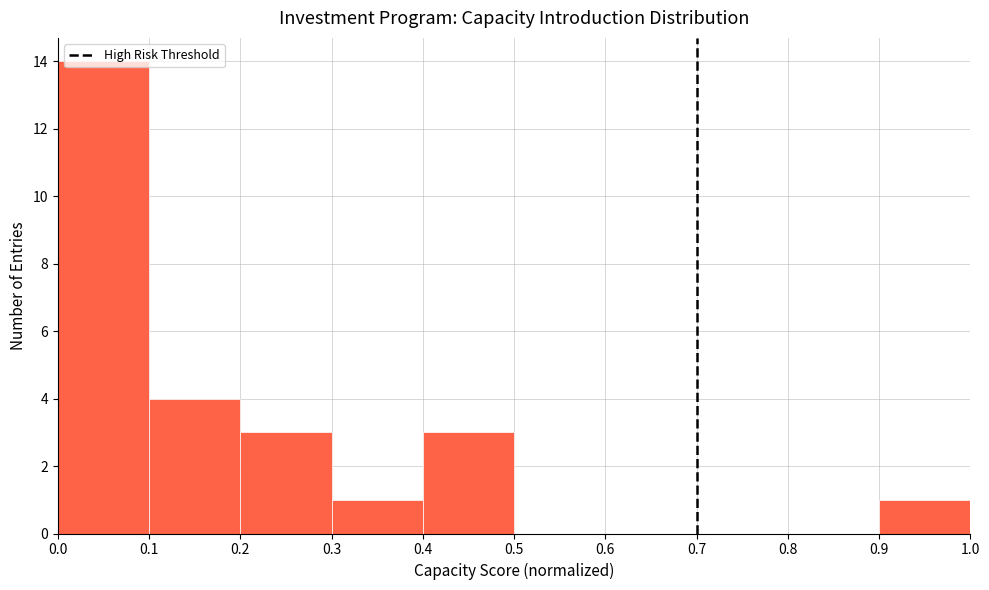

Over which range of the x-axis is the bar tallest?

0.0 to 0.1